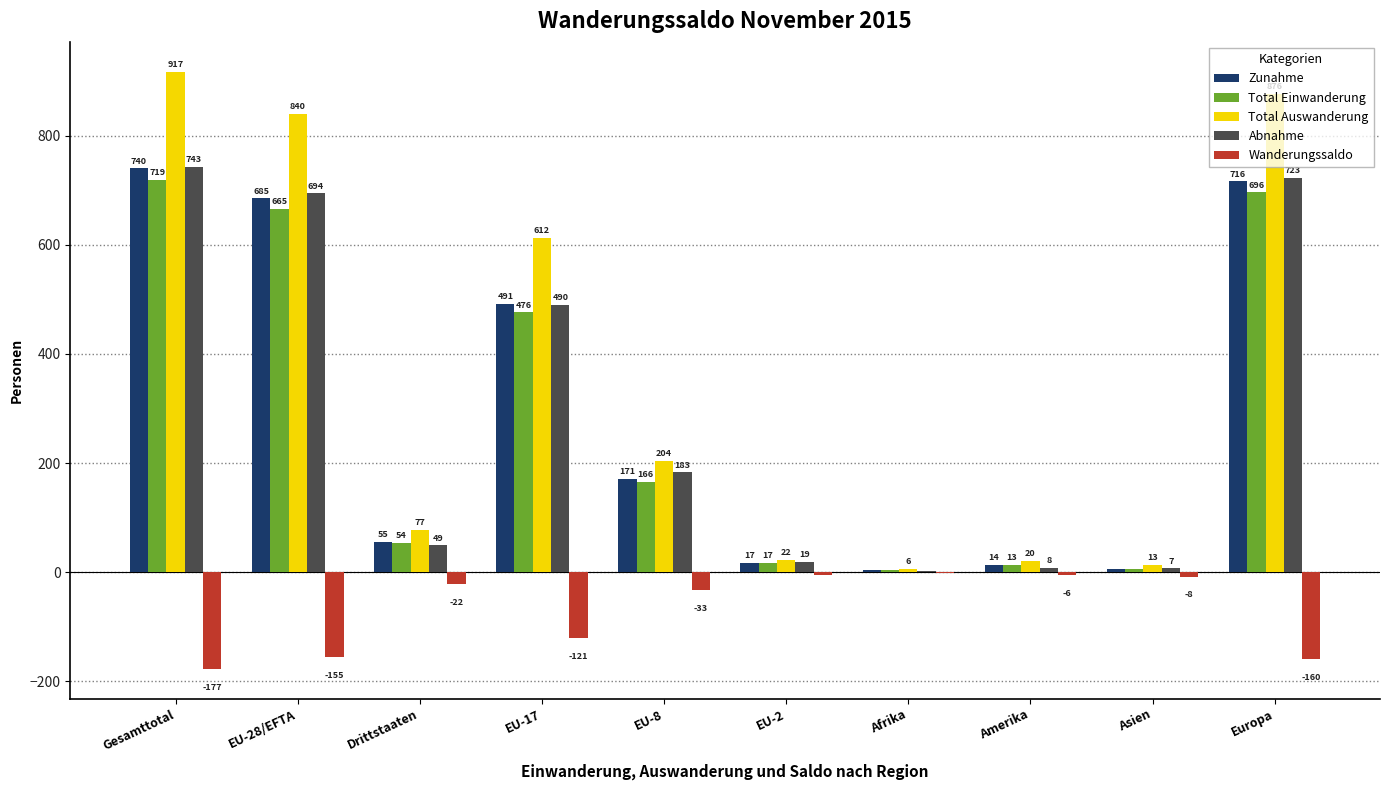

Which series has the largest total across all categories?

Total Auswanderung